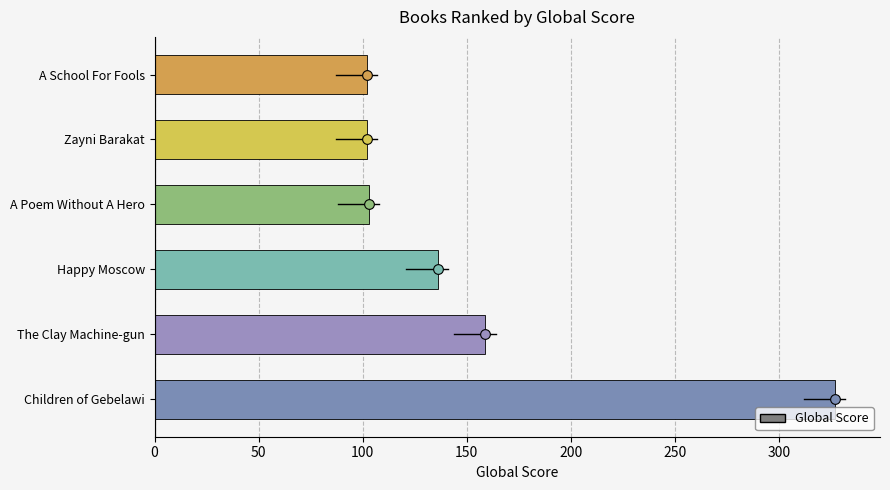

Is it true that the value at A Poem Without A Hero is 42?

False